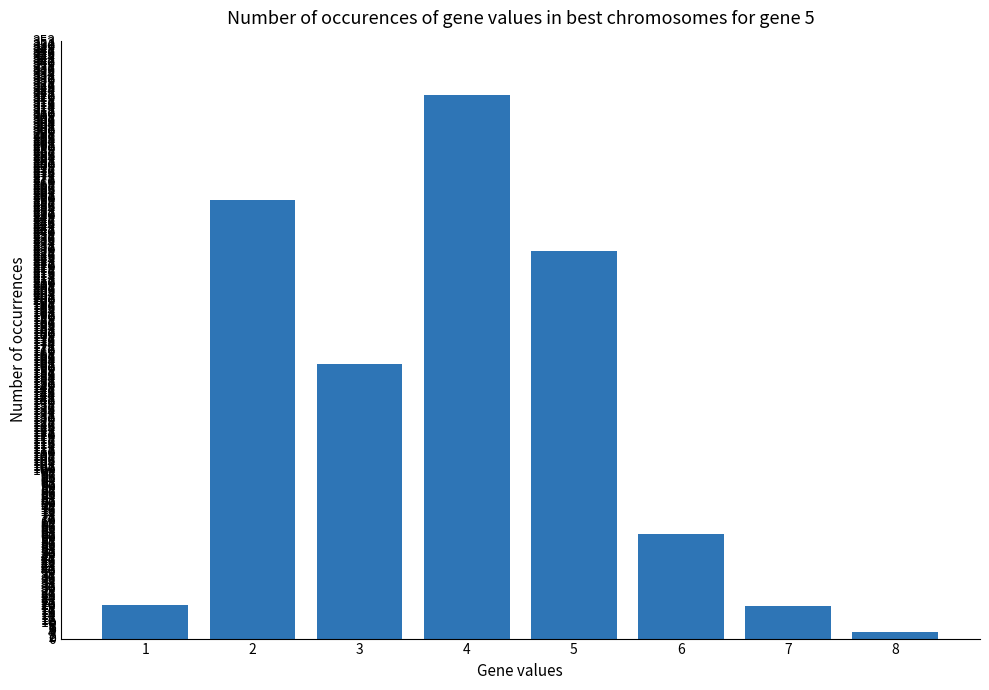

Which has a higher value, 7 or 4?

4